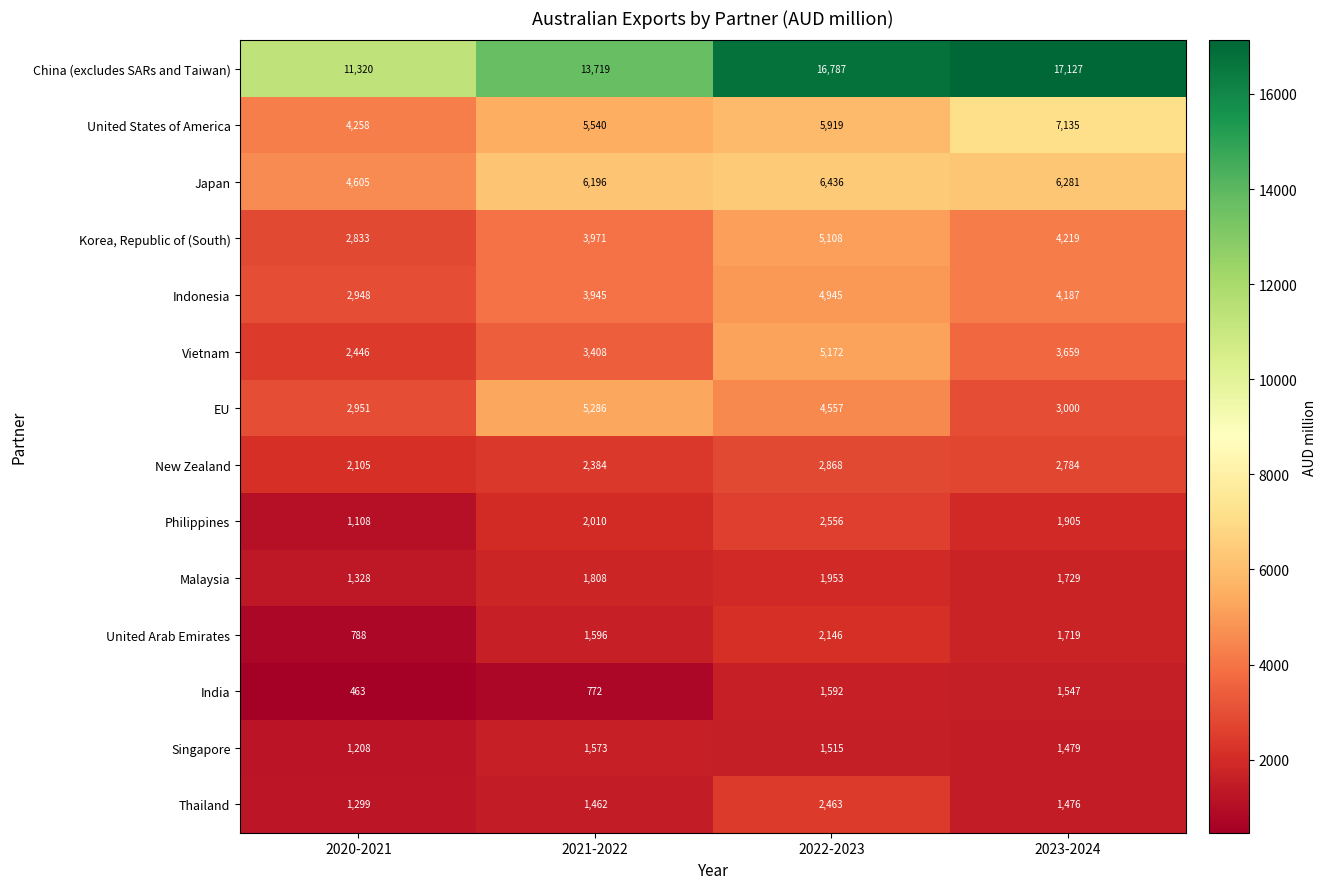

What is the difference between the India values at 2021-2022 and 2022-2023?

820